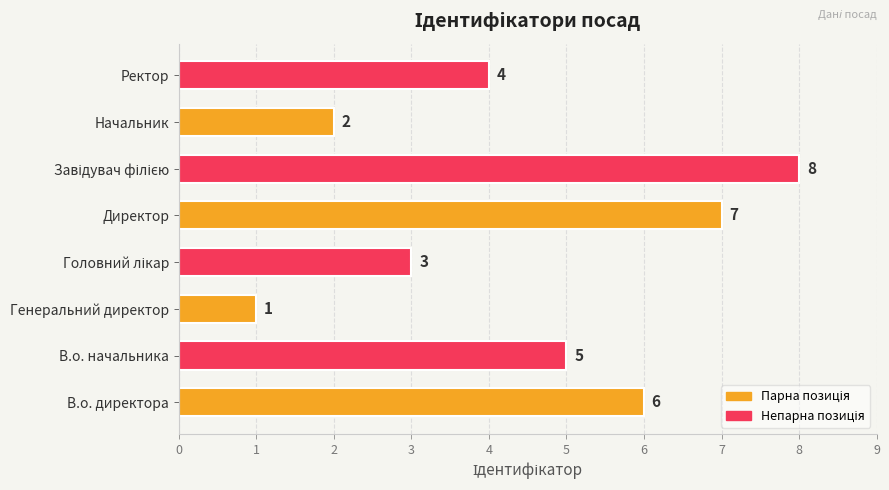

What is the sum of all values?

36